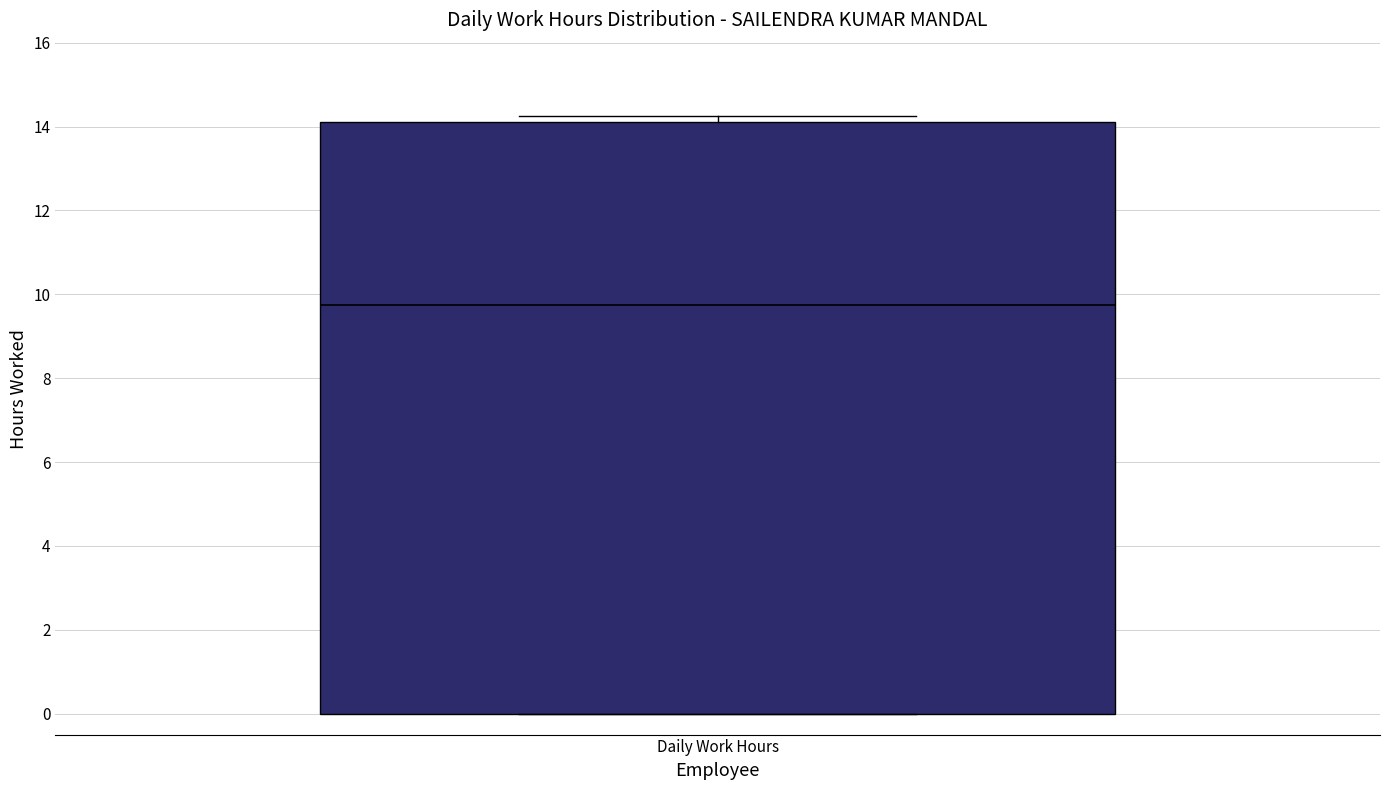

Read this box plot against the y-axis: the position of the median line, the range covered by the box, and the ends of both whiskers. The values are not printed on the chart, so give them approximately, as read against the axis.

median 9.8, box 0.0 to 14.2, whiskers 0.0 to 14.2 (just above the box's upper edge)